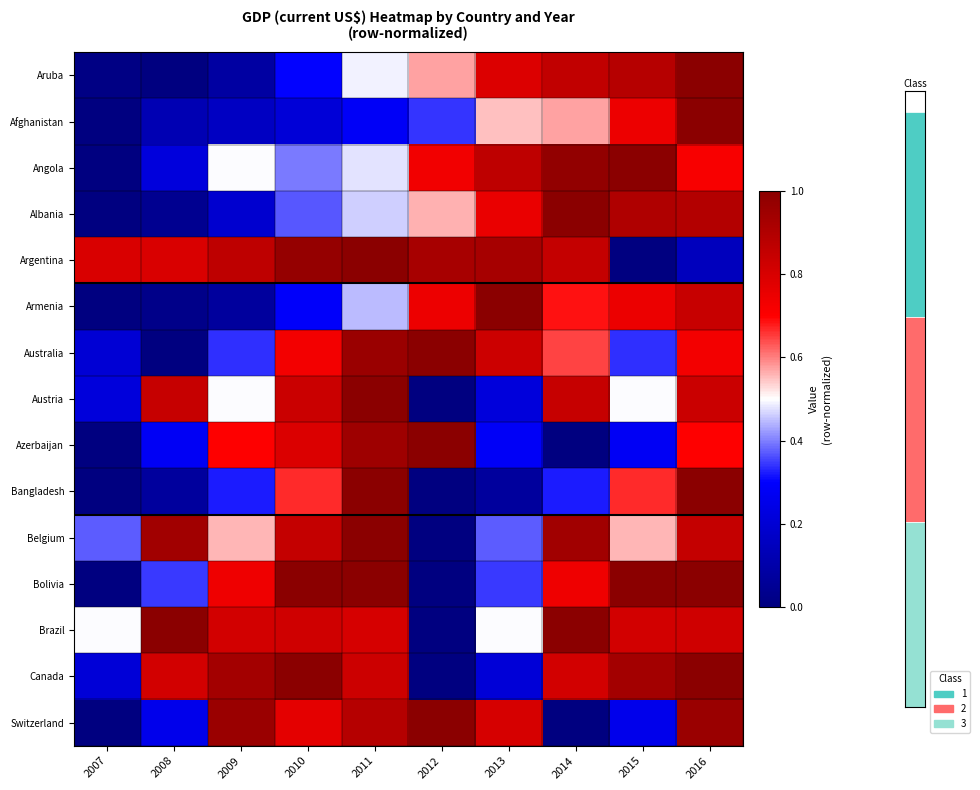

Which has a higher value, 2007 or 2009?

2009